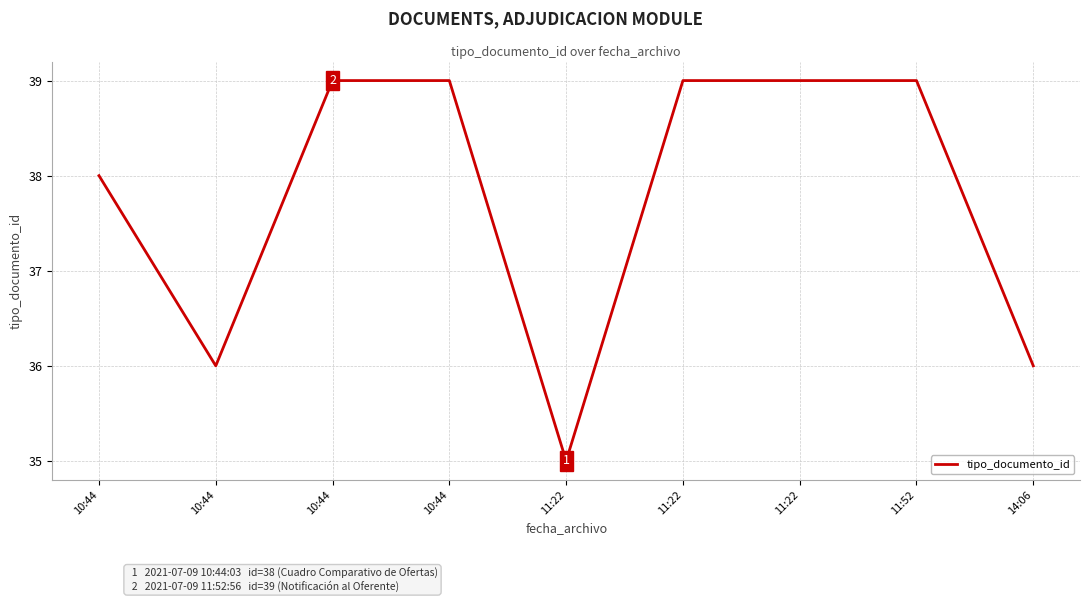

Which has a higher value, 10:44 or 11:22?

10:44